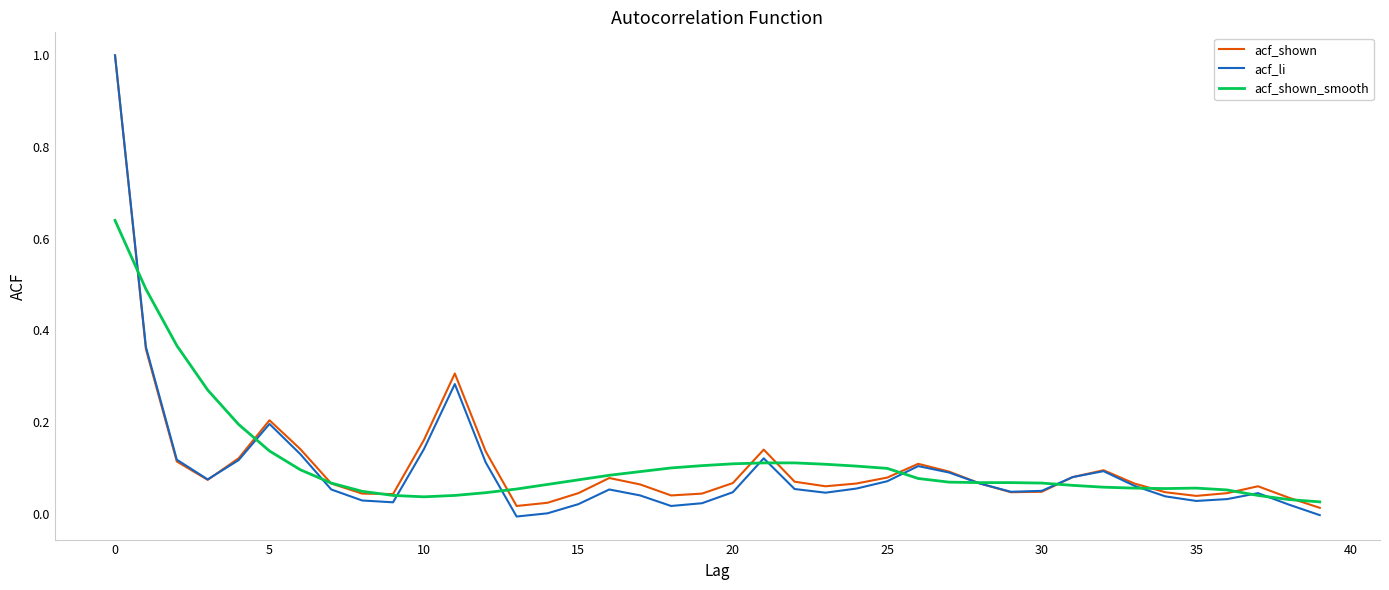

At how many categories does at least one series exceed 0?

40